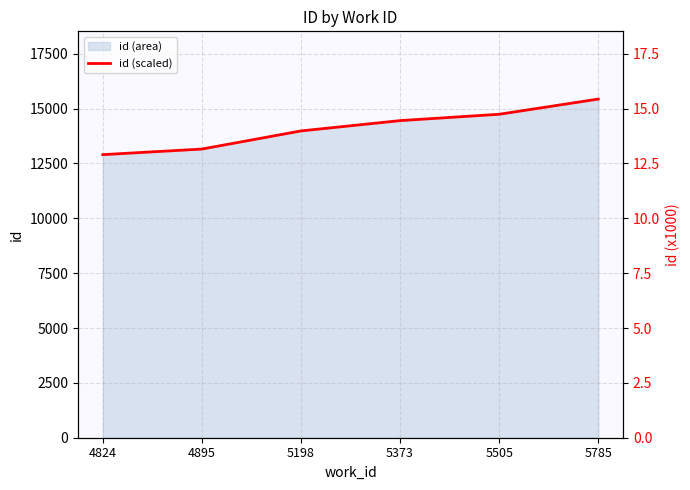

Is it true that id (area) equals 21944 at 4824?

False